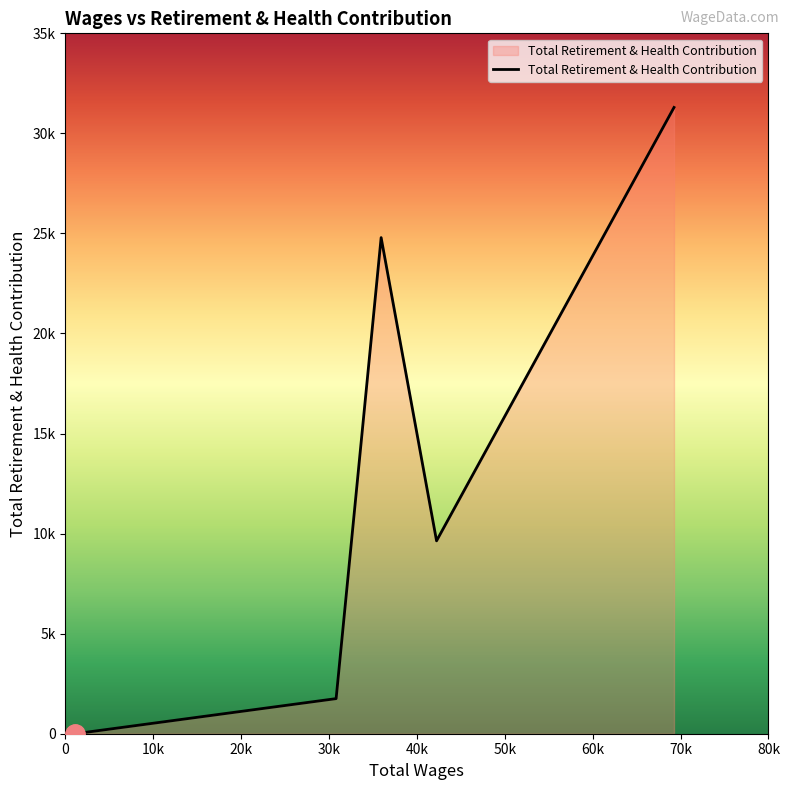

Is this an area chart (filled region under the line)?

Yes